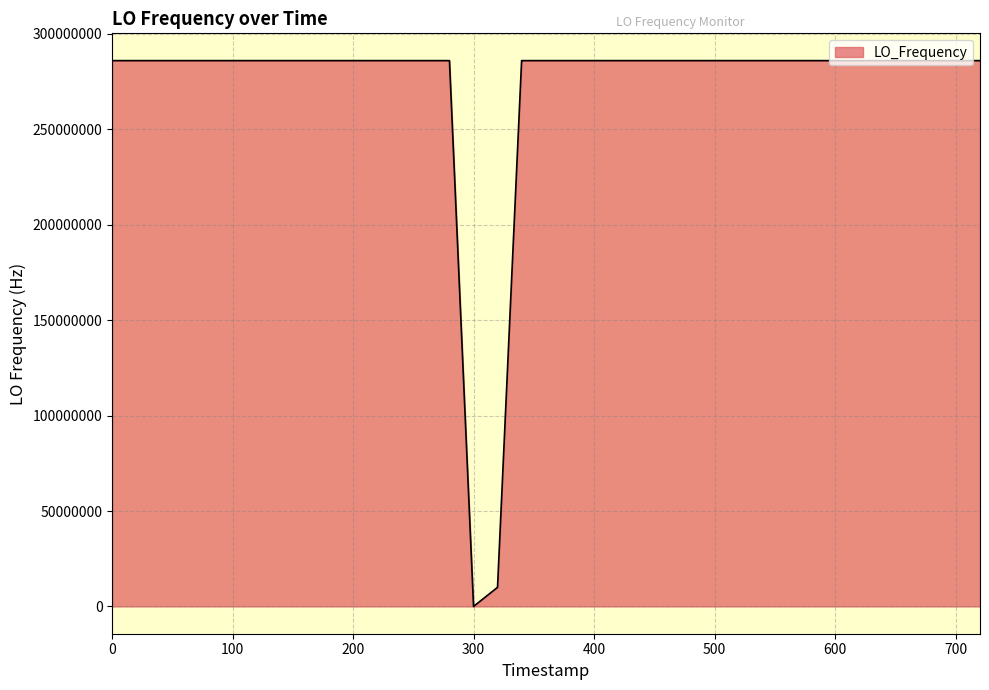

What is the maximum value shown in the chart?

286047014.9